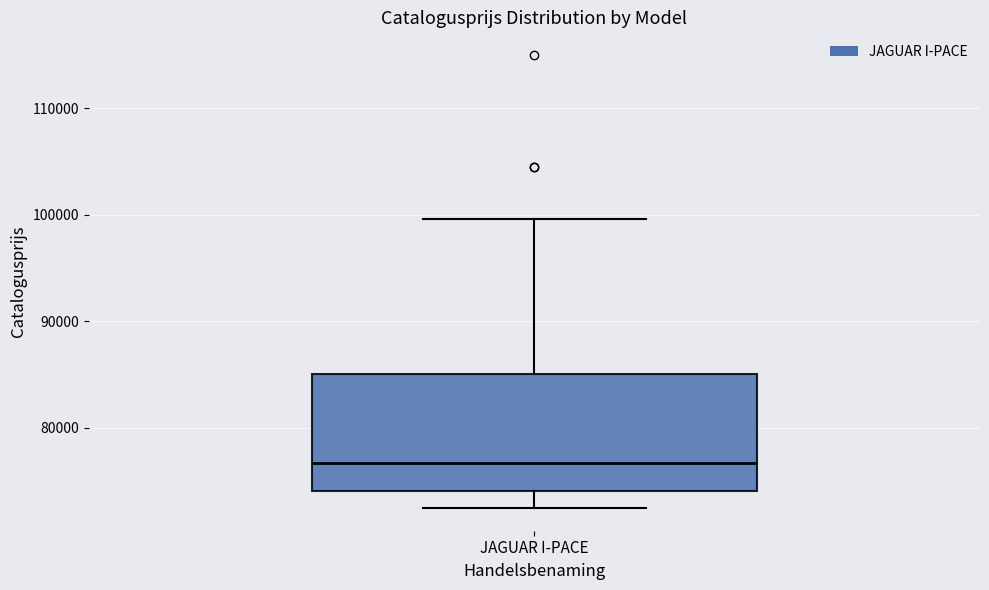

Transcribe this box plot: give where the median line is, the range the box spans, and where the two whiskers end, as read against the y-axis. The values are not printed on the chart, so give them approximately, as read against the axis.

median 77000, box 74000 to 85000, whiskers 72000 to 100000